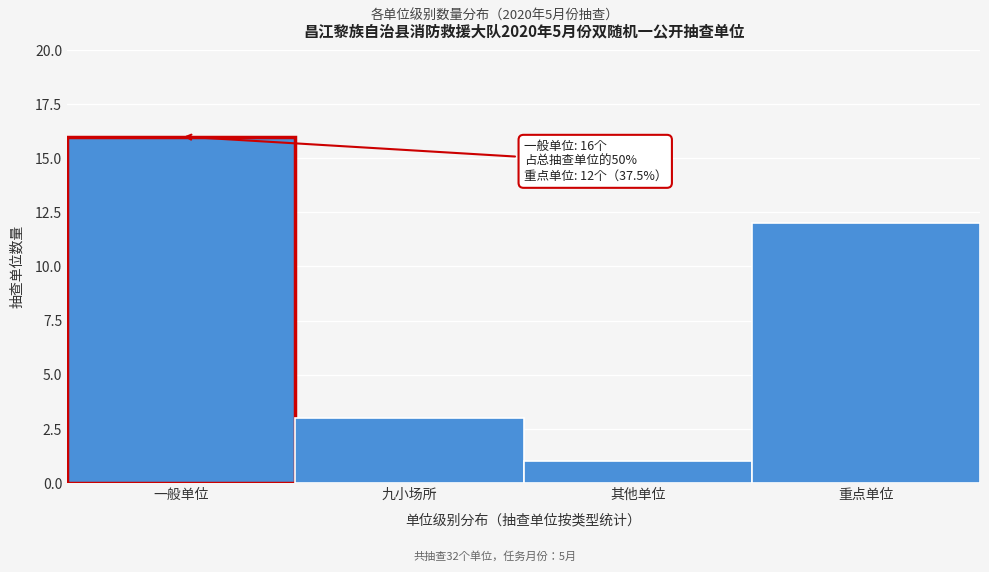

Reading left to right, transcribe all the data shown in this chart.

16	3	1	12